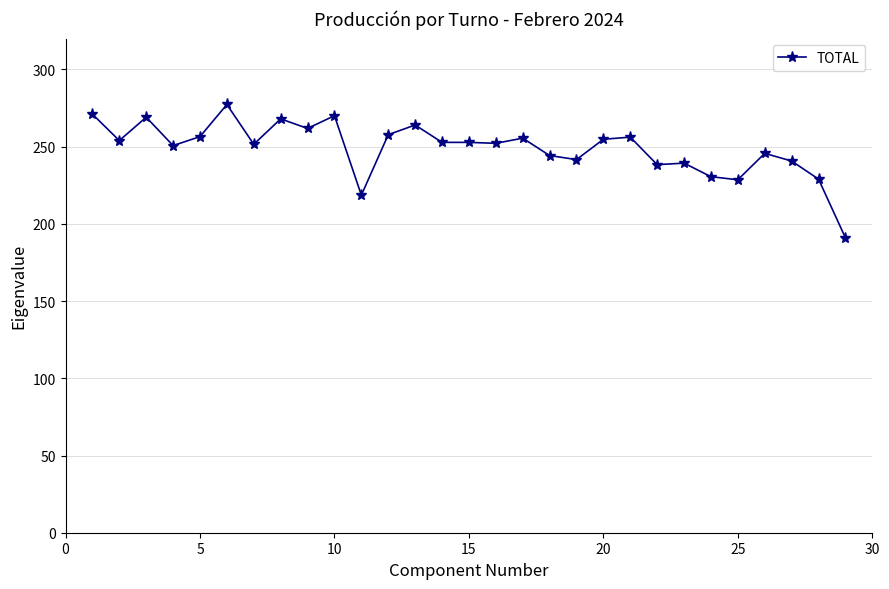

What is the difference between the maximum and minimum values?

86.3